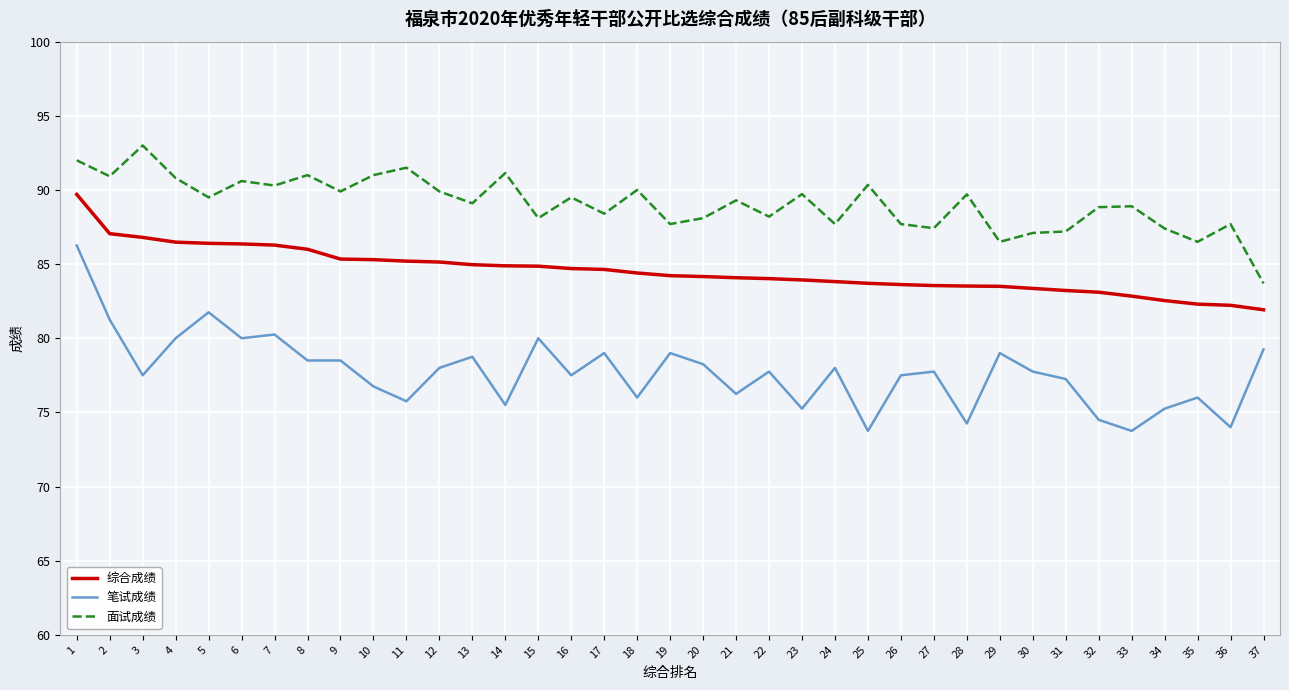

What is the maximum value shown in the chart?

93.0